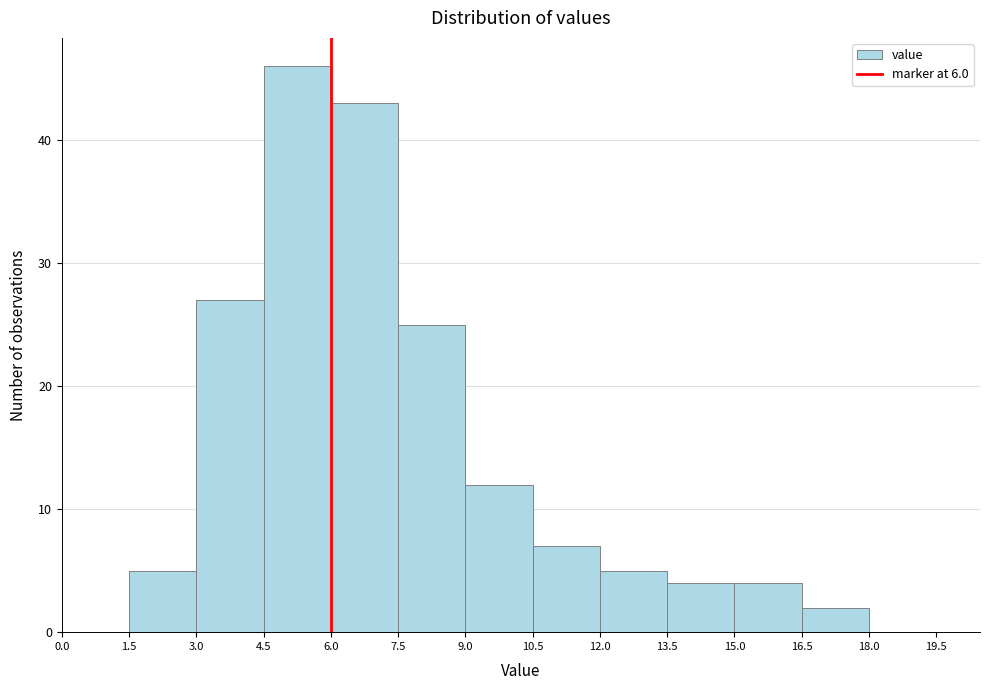

Which range on the x-axis has the tallest bar?

4.5 to 6.0